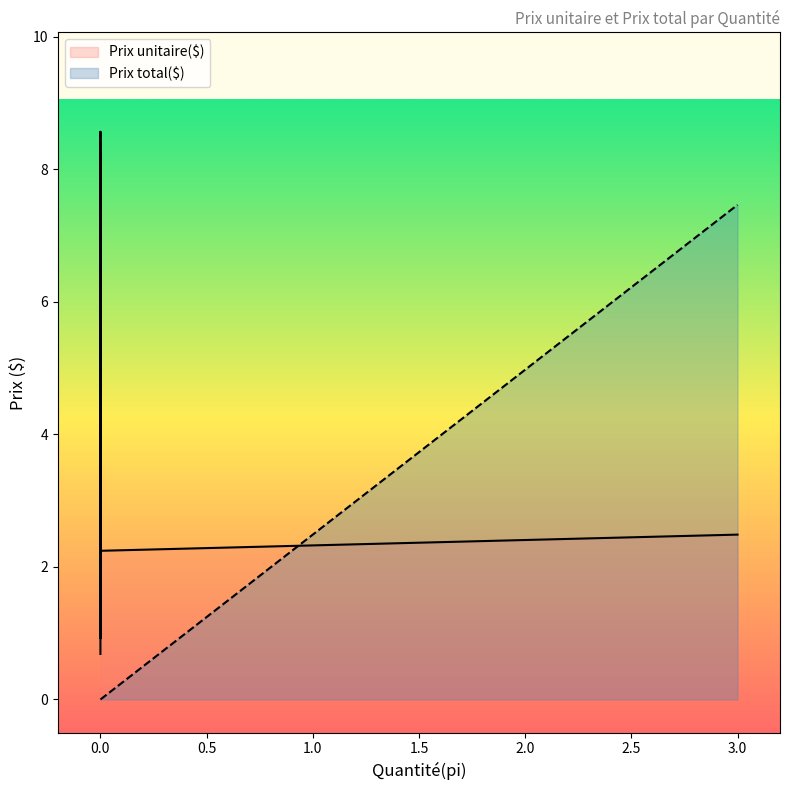

Does the chart display data point markers on the line(s)?

No